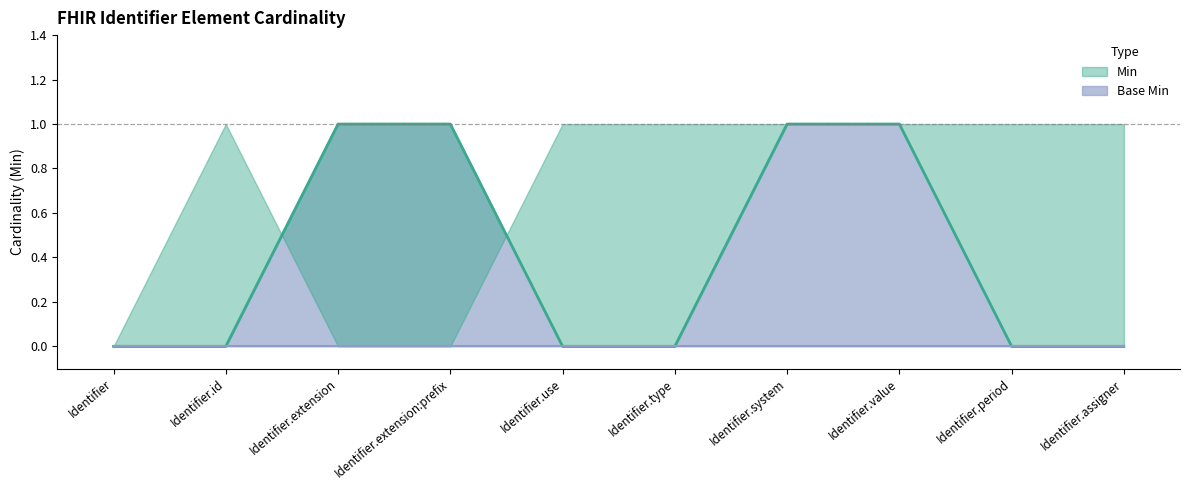

True or false: the data shows 0 at Identifier.use.

True